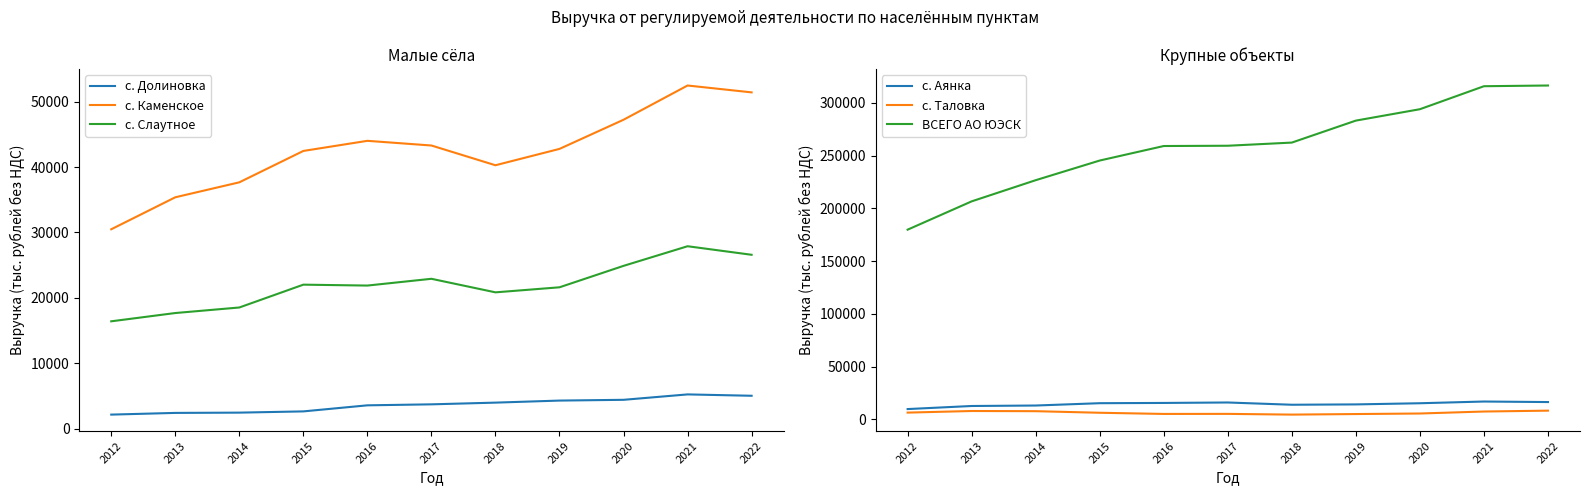

At which label does ВСЕГО АО ЮЭСК first exceed 259326?

2017